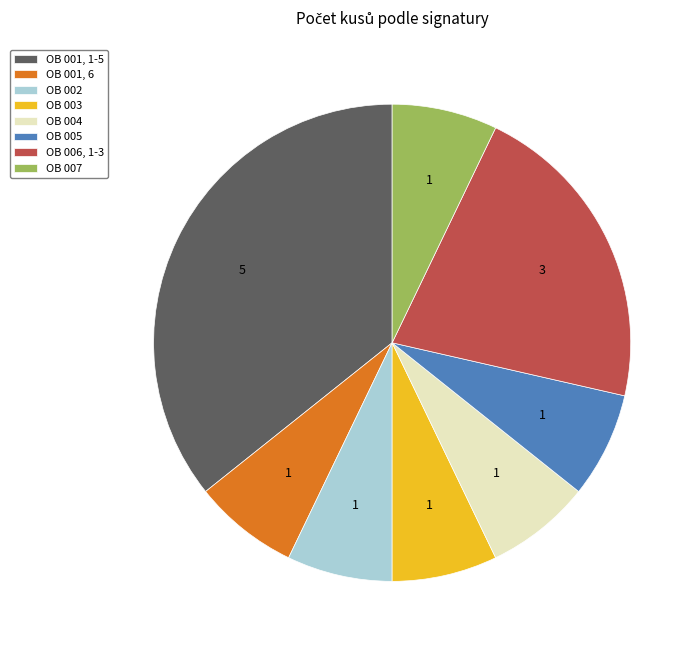

Which slice is the largest?

OB 001, 1-5